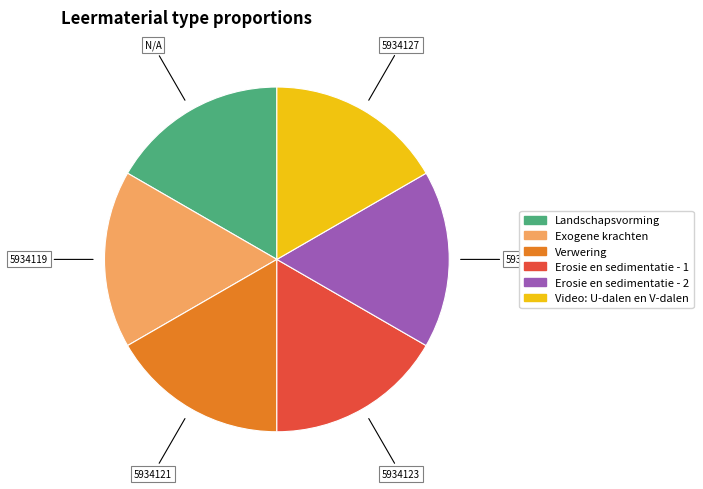

Approximately how many times larger is the value at Erosie en sedimentatie - 1 compared to Erosie en sedimentatie - 2?

1.0